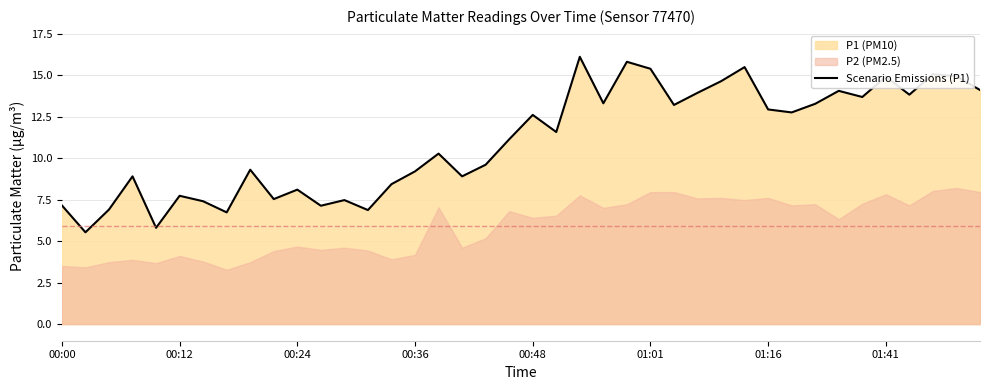

Does the chart have visible grid lines?

Yes